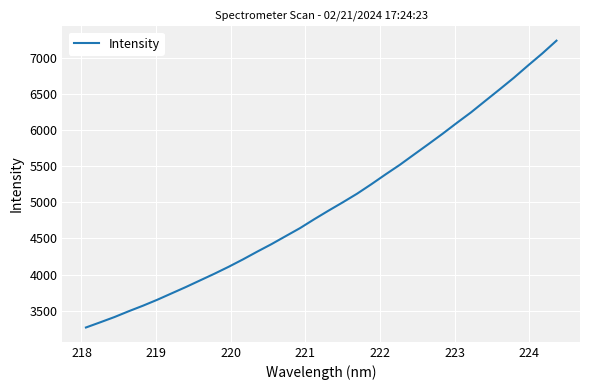

Does the chart have visible grid lines?

Yes